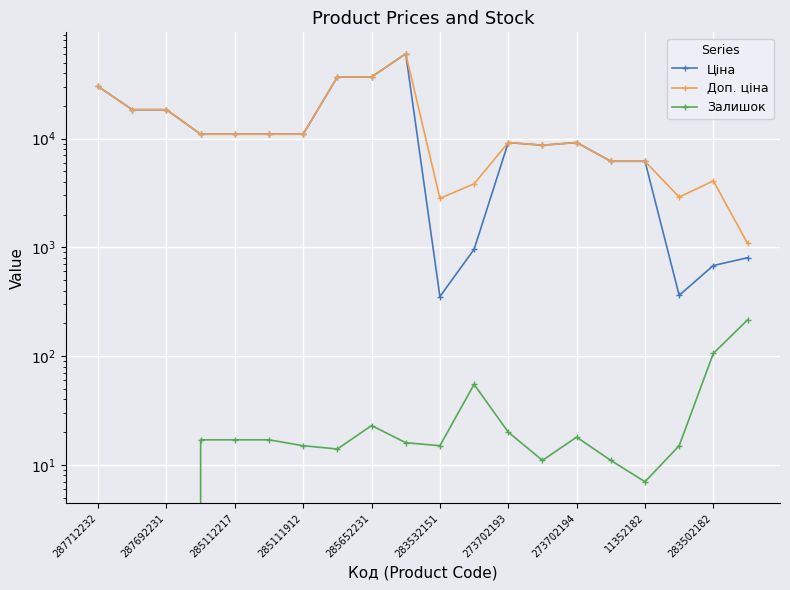

Reading left to right, what are all the values shown in this chart?

Ціна: 30102.8	18420.9	18420.9	10964.4	10964.4	10964.4	10964.4	36841.8	36841.8	60205.6	352.6	958.4	9196.3	8679.5	9196.3	6182.6	6182.6	362.1	680.4	802.1
Доп. ціна: 30102.8	18420.9	18420.9	10964.4	10964.4	10964.4	10964.4	36841.8	36841.8	60205.6	2821.2	3833.8	9196.3	8679.5	9196.3	6182.6	6182.6	2896.6	4082.3	1087.0
Залишок: 0.0	0.0	0.0	17.0	17.0	17.0	15.0	14.0	23.0	16.0	15.0	55.0	20.0	11.0	18.0	11.0	7.0	15.0	106.0	215.0